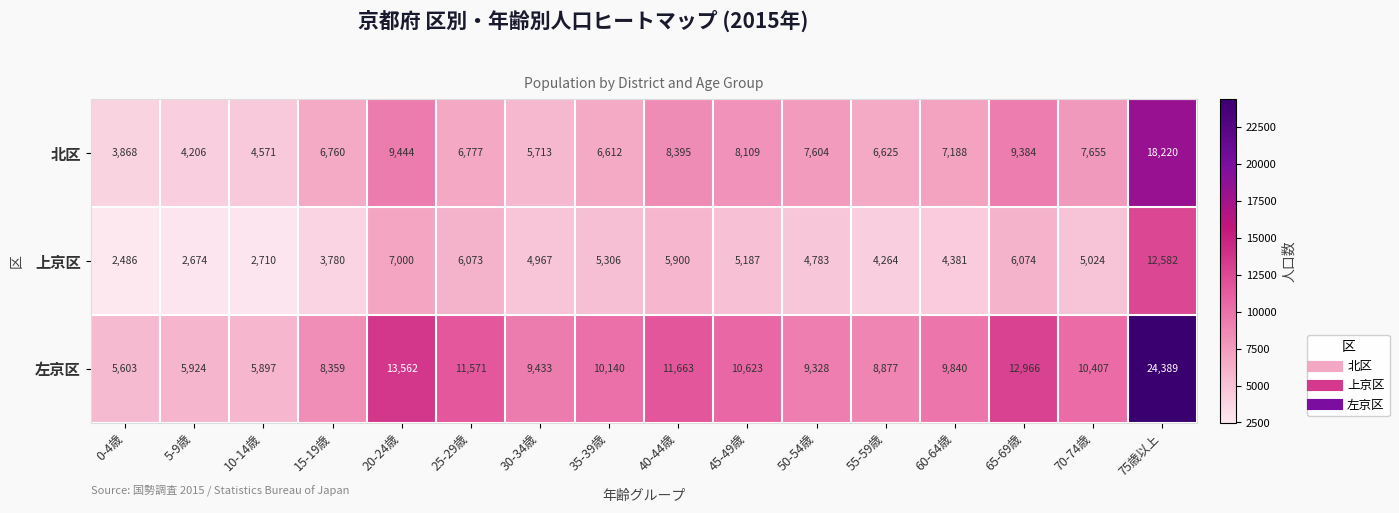

Rank the series by their average value, from lowest to highest.

上京区, 北区, 左京区